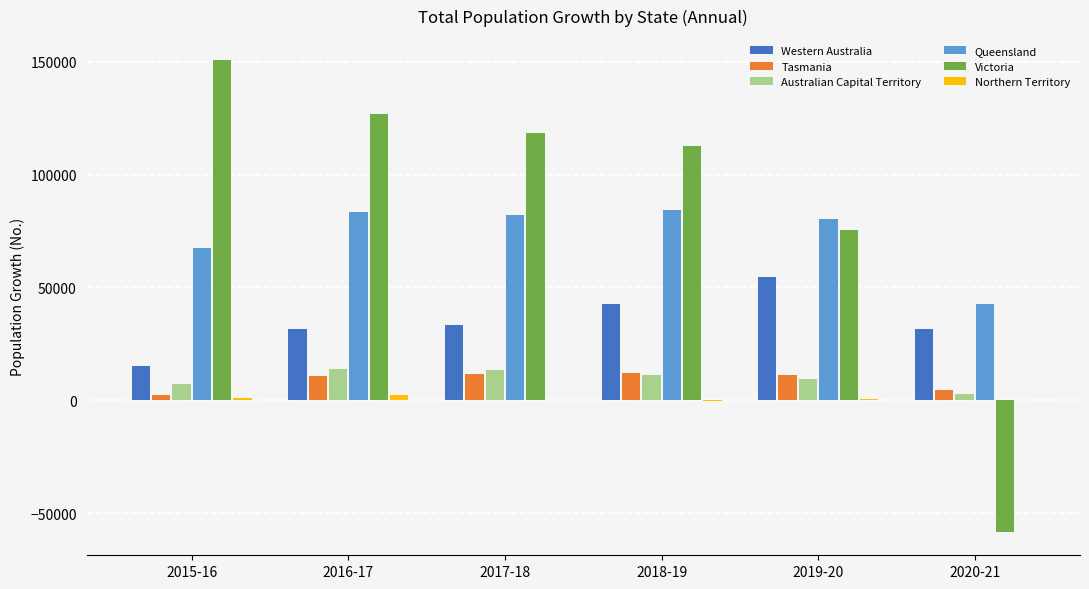

The value of Queensland at 2020-21 is 42650. True or false?

True